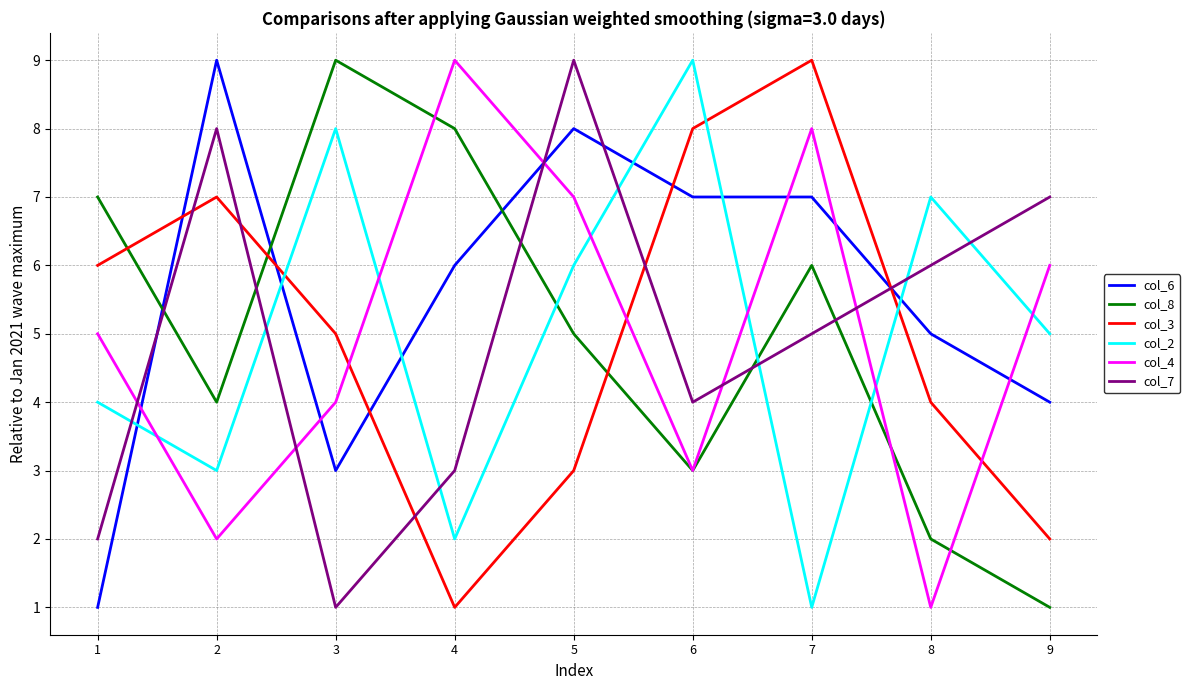

Where is the first local minimum for col_2?

2